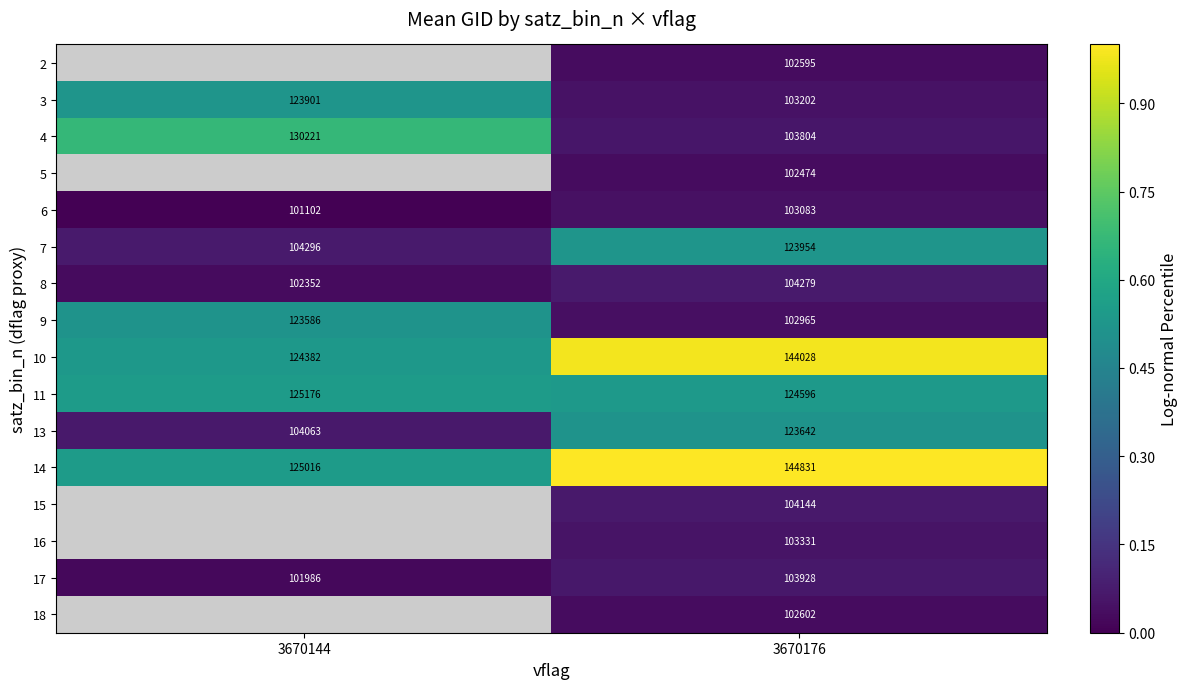

How many distinct data groups are displayed?

16